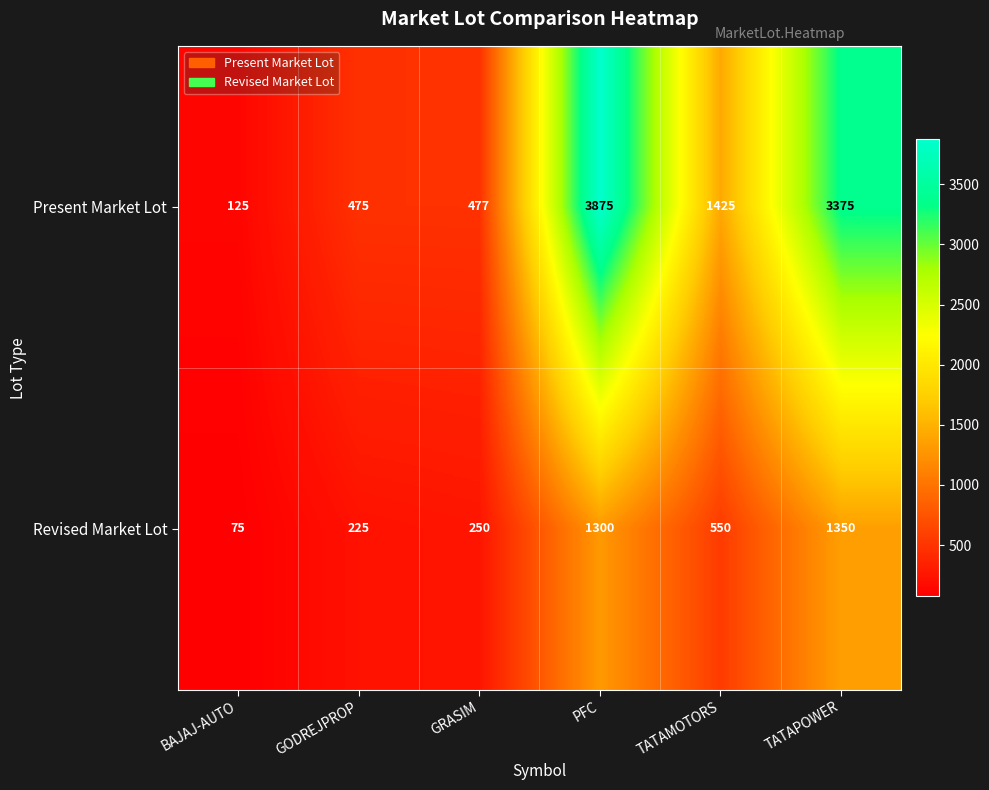

What value does the Revised Market Lot series have at TATAMOTORS, to the nearest 10?

550